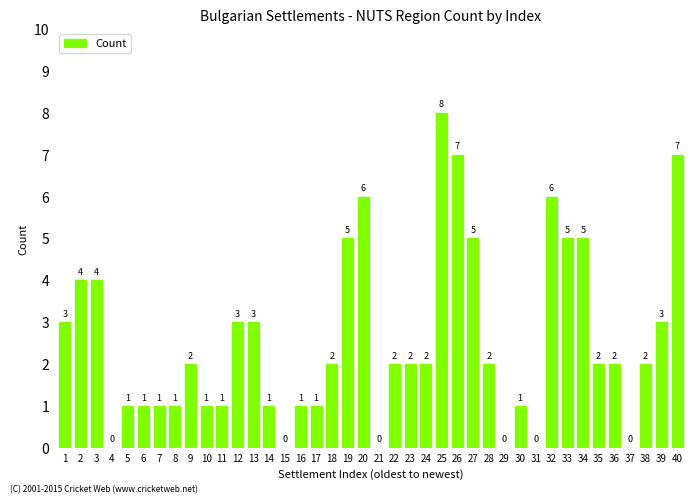

What is the sum of all values?

102